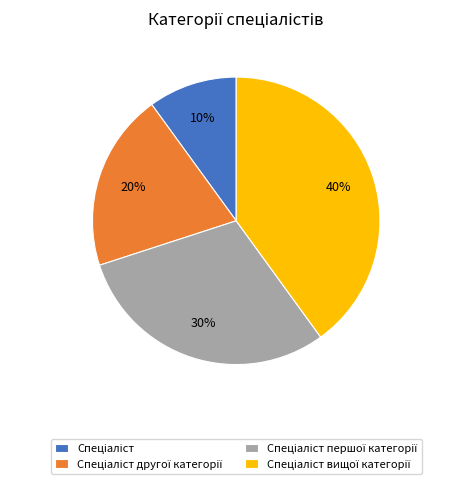

Is there a majority slice in this chart?

No